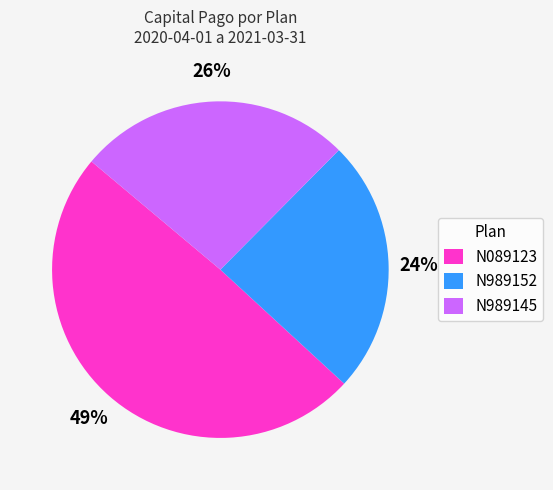

The N089123 slice represents 58% of the pie. True or false?

False